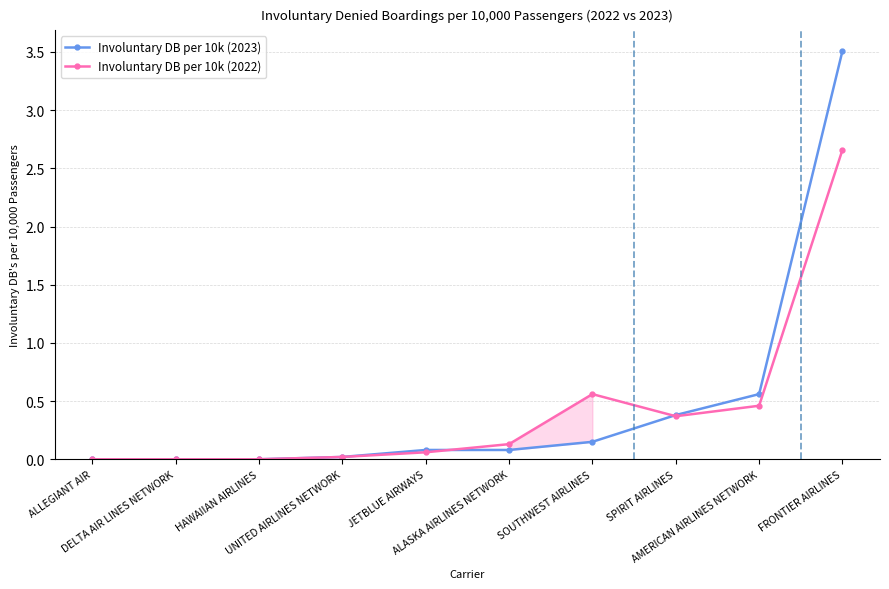

How many lines are shown in the chart?

2